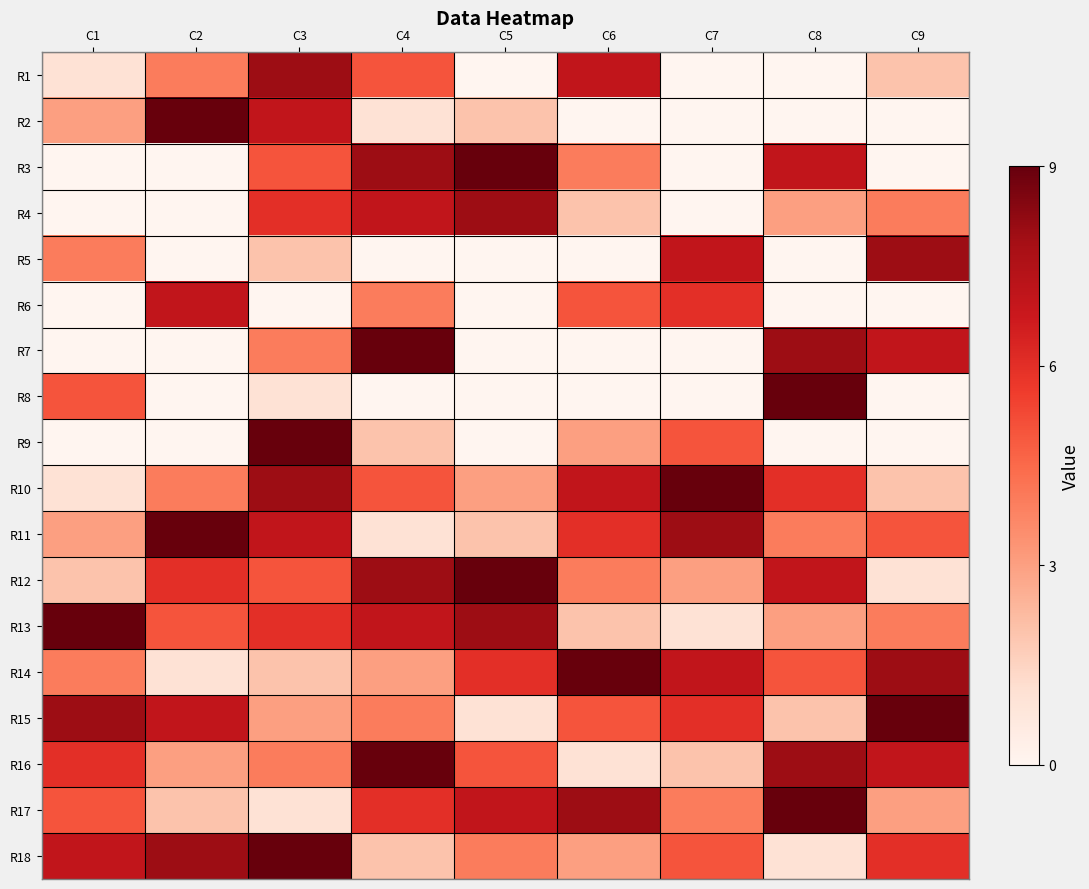

Reading right to left, transcribe all the data shown in this chart.

R1: C9=2	C8=0	C7=0	C6=7	C5=0	C4=5	C3=8	C2=4	C1=1
R2: C9=0	C8=0	C7=0	C6=0	C5=2	C4=1	C3=7	C2=9	C1=3
R3: C9=0	C8=7	C7=0	C6=4	C5=9	C4=8	C3=5	C2=0	C1=0
R4: C9=4	C8=3	C7=0	C6=2	C5=8	C4=7	C3=6	C2=0	C1=0
R5: C9=8	C8=0	C7=7	C6=0	C5=0	C4=0	C3=2	C2=0	C1=4
R6: C9=0	C8=0	C7=6	C6=5	C5=0	C4=4	C3=0	C2=7	C1=0
R7: C9=7	C8=8	C7=0	C6=0	C5=0	C4=9	C3=4	C2=0	C1=0
R8: C9=0	C8=9	C7=0	C6=0	C5=0	C4=0	C3=1	C2=0	C1=5
R9: C9=0	C8=0	C7=5	C6=3	C5=0	C4=2	C3=9	C2=0	C1=0
R10: C9=2	C8=6	C7=9	C6=7	C5=3	C4=5	C3=8	C2=4	C1=1
R11: C9=5	C8=4	C7=8	C6=6	C5=2	C4=1	C3=7	C2=9	C1=3
R12: C9=1	C8=7	C7=3	C6=4	C5=9	C4=8	C3=5	C2=6	C1=2
R13: C9=4	C8=3	C7=1	C6=2	C5=8	C4=7	C3=6	C2=5	C1=9
R14: C9=8	C8=5	C7=7	C6=9	C5=6	C4=3	C3=2	C2=1	C1=4
R15: C9=9	C8=2	C7=6	C6=5	C5=1	C4=4	C3=3	C2=7	C1=8
R16: C9=7	C8=8	C7=2	C6=1	C5=5	C4=9	C3=4	C2=3	C1=6
R17: C9=3	C8=9	C7=4	C6=8	C5=7	C4=6	C3=1	C2=2	C1=5
R18: C9=6	C8=1	C7=5	C6=3	C5=4	C4=2	C3=9	C2=8	C1=7